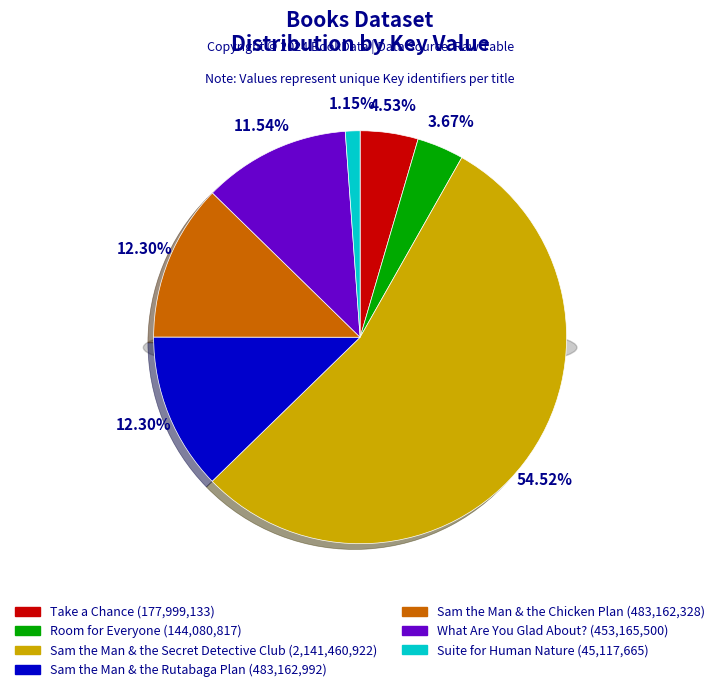

Count the number of slices in the pie.

7